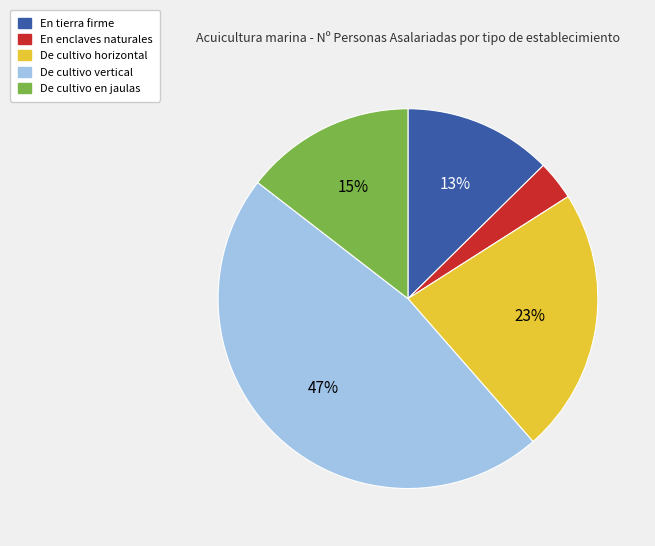

What percentage is the De cultivo vertical slice, to the nearest percent?

47%